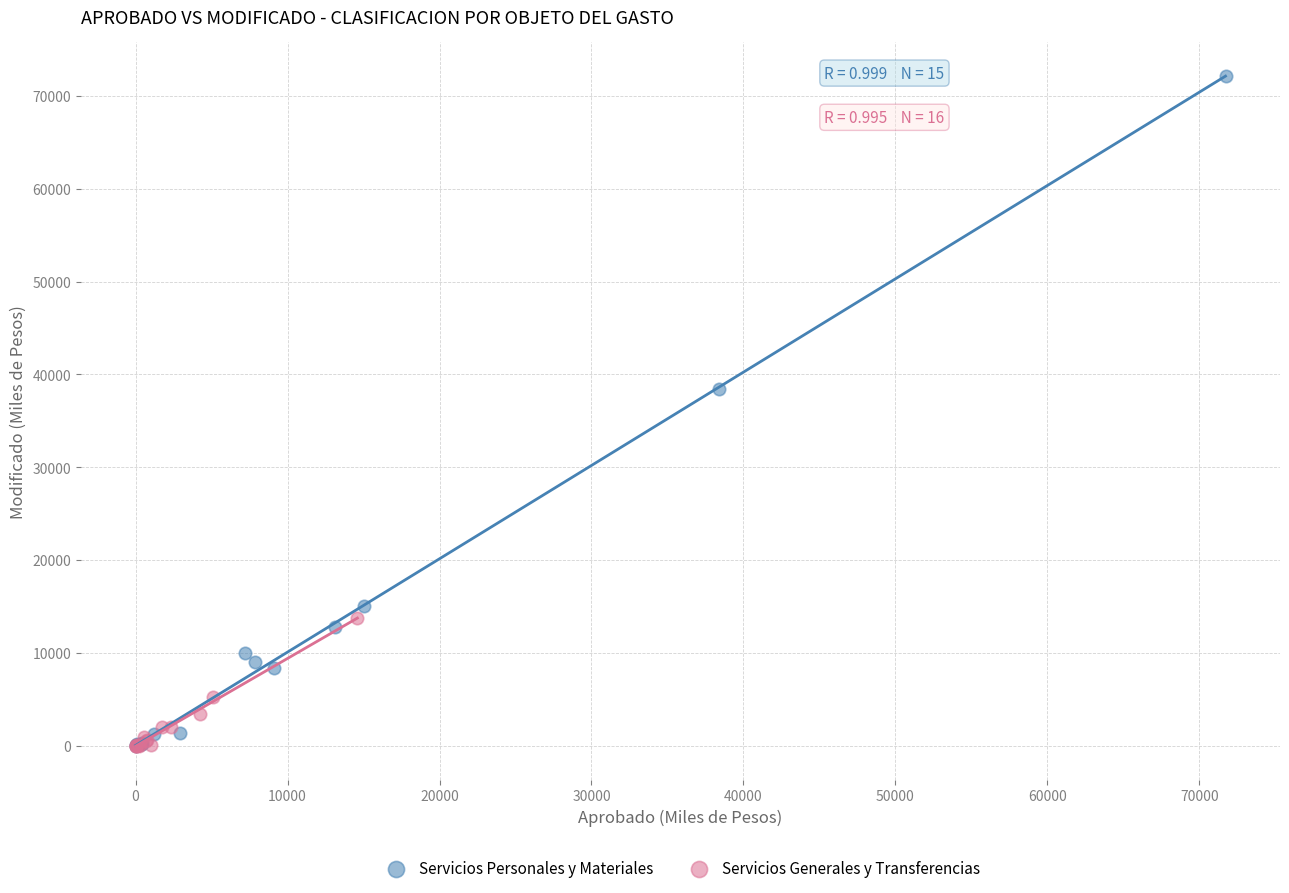

Which series has the largest Y range (max minus min)?

Servicios Personales y Materiales